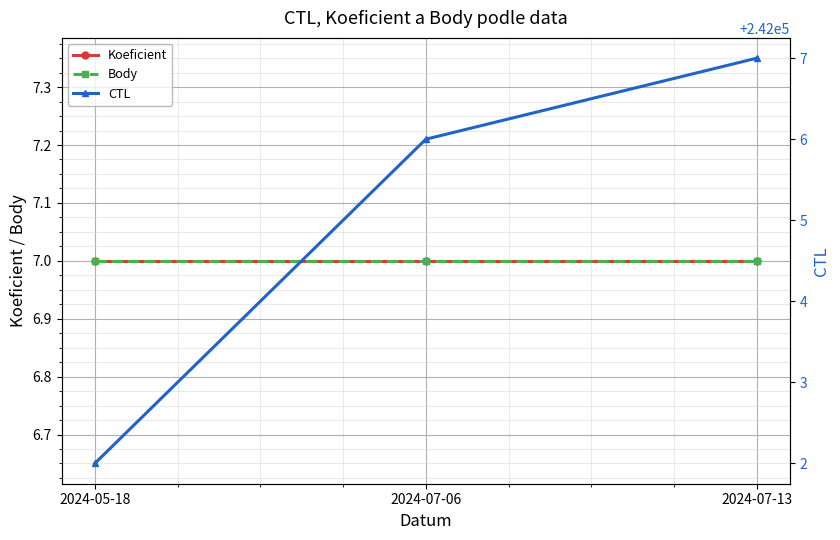

At which category is the sum across all series the highest?

2024-07-13